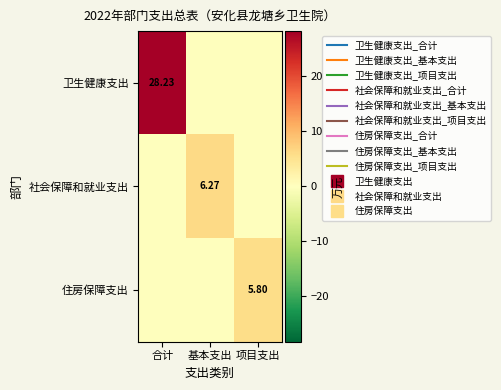

Between 基本支出 and 项目支出, which is larger?

基本支出